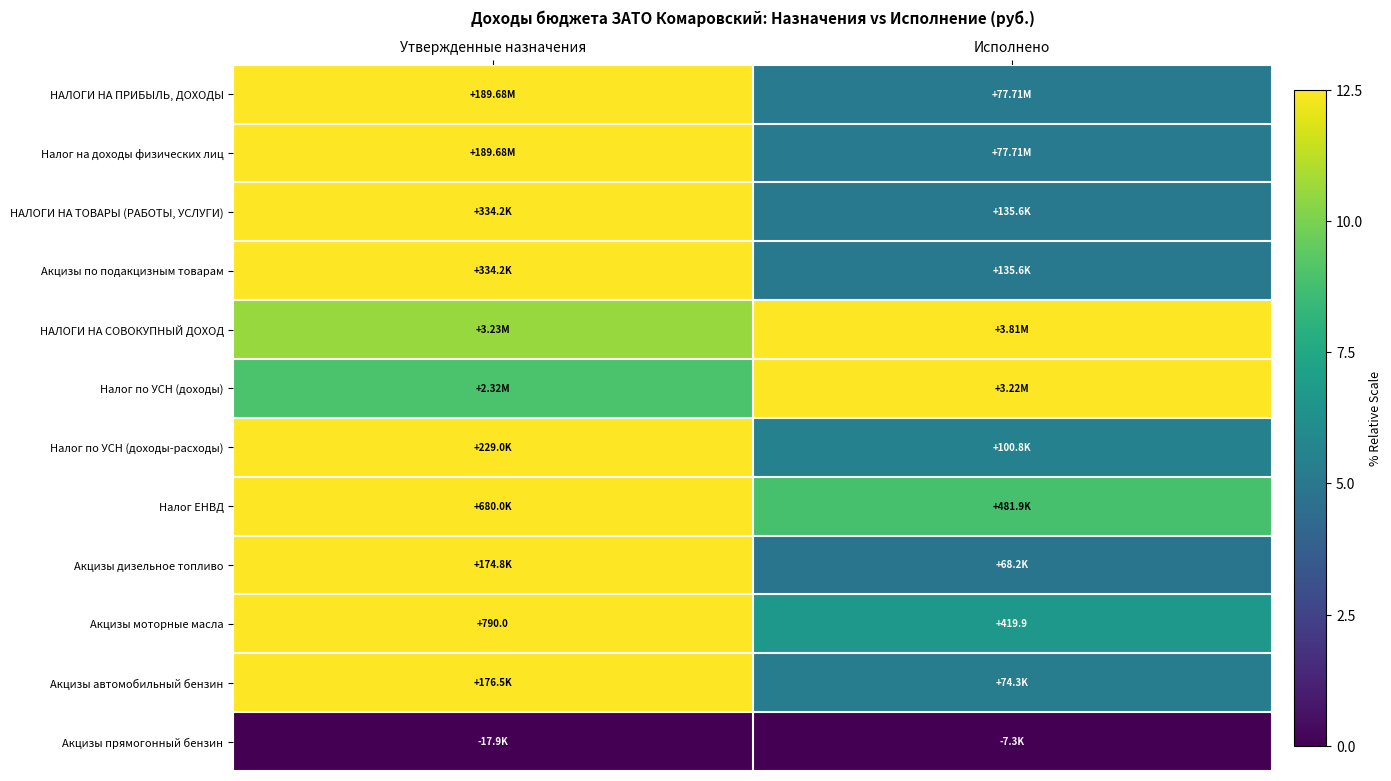

Is it true that Налог на доходы физических лиц equals 5.1 at Исполнено?

True